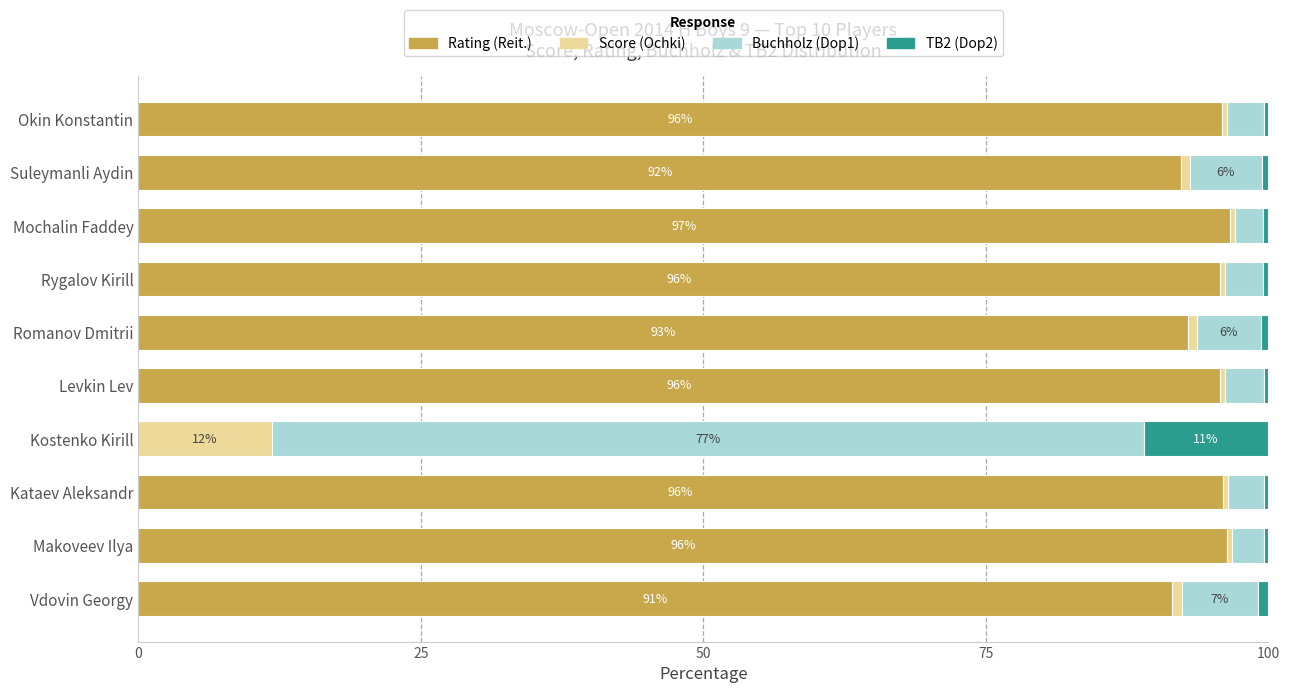

True or false: Rating (Reit.) has a value of 96.6 at Mochalin Faddey.

True